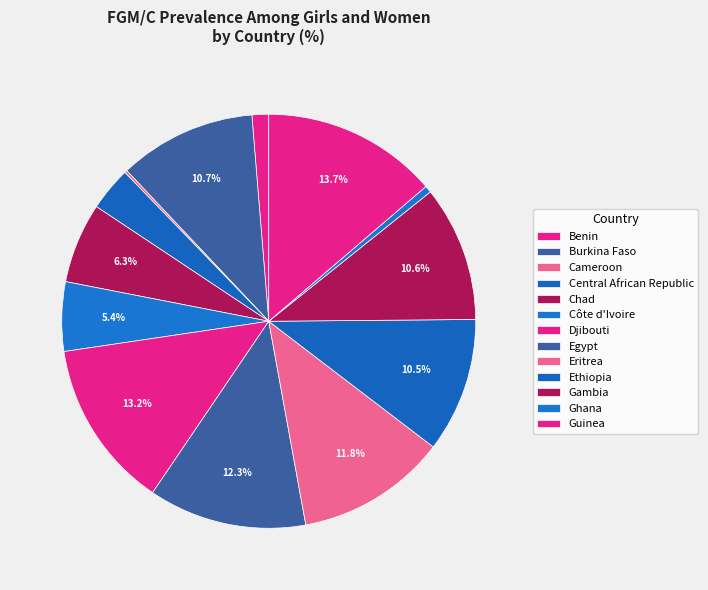

What is the total percentage of Burkina Faso and Gambia?

21.3%